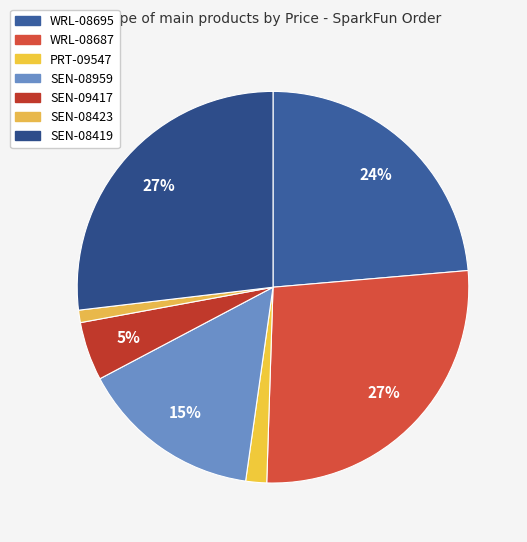

To the nearest percent, what percentage of the pie is PRT-09547?

2%